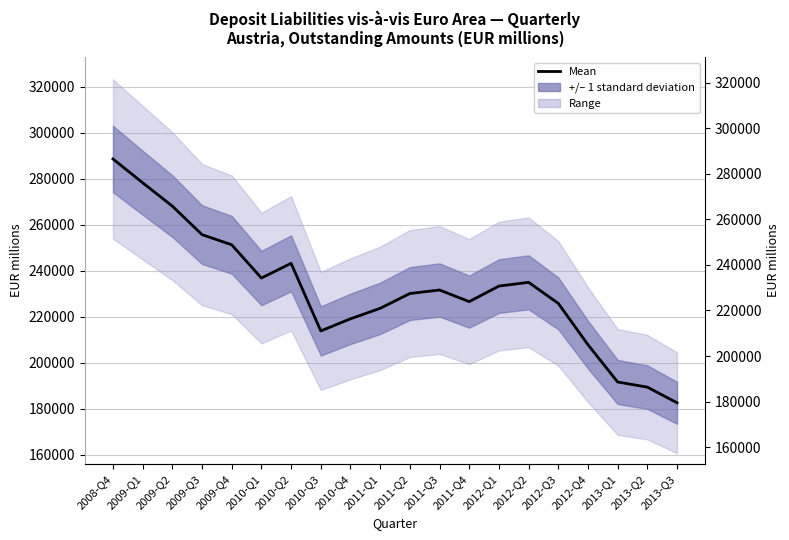

Reading left to right, list all the values displayed in this chart.

288516	278182	268014	255627	251216	236757	243160	213761	219028	223583	230027	231555	226497	233261	234897	225743	207772	191558	189332	182522